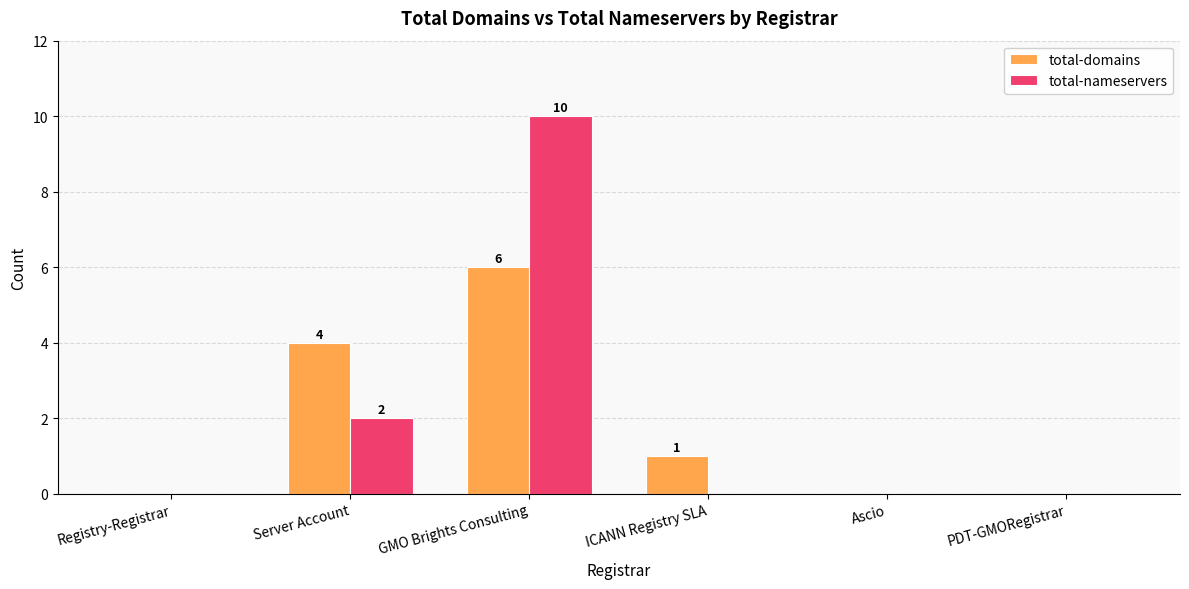

What is the sum of all total-domains values?

11